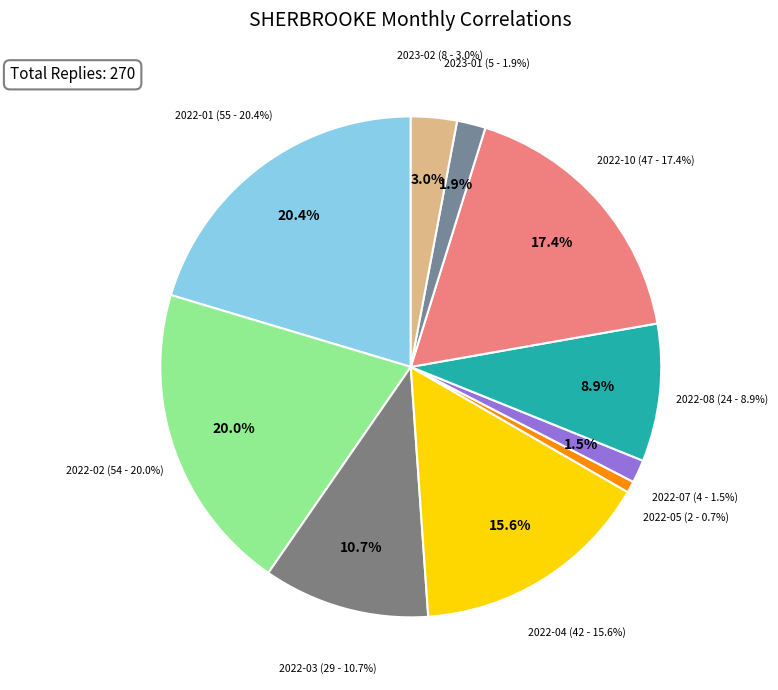

Which slice is the largest?

2022-01